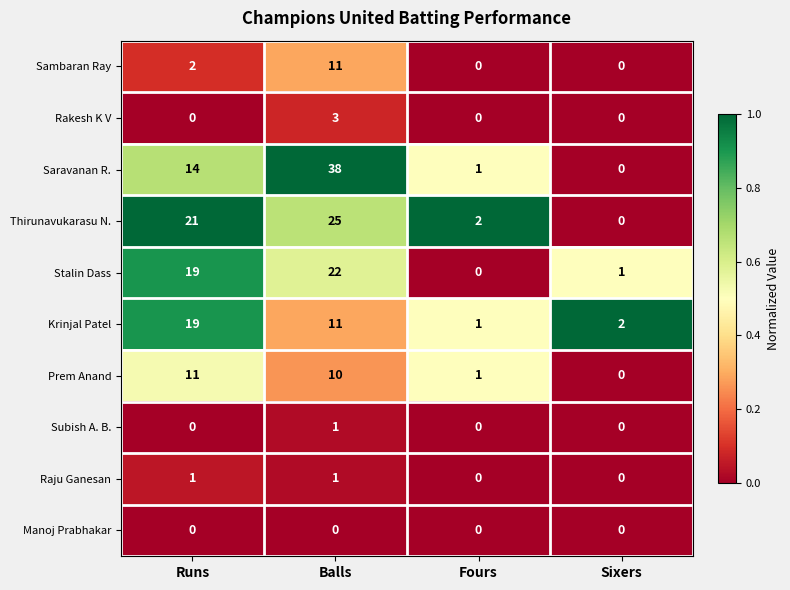

List the labels in order of Prem Anand value, largest first.

Runs, Balls, Fours, Sixers